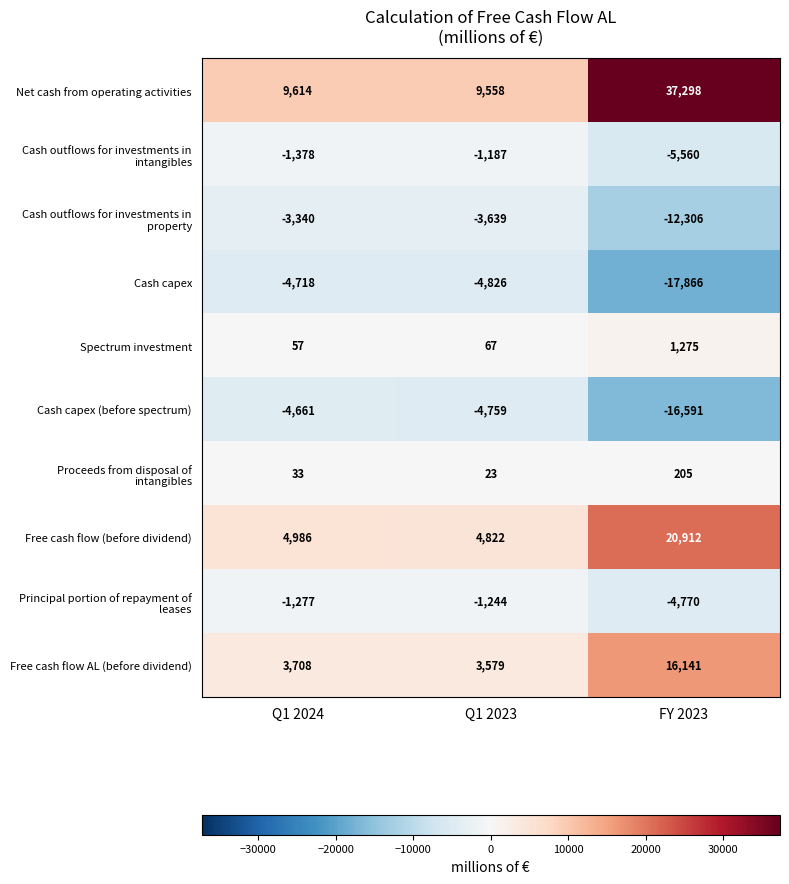

Rank the categories by Free cash flow AL (before dividend) value from highest to lowest.

FY 2023, Q1 2024, Q1 2023